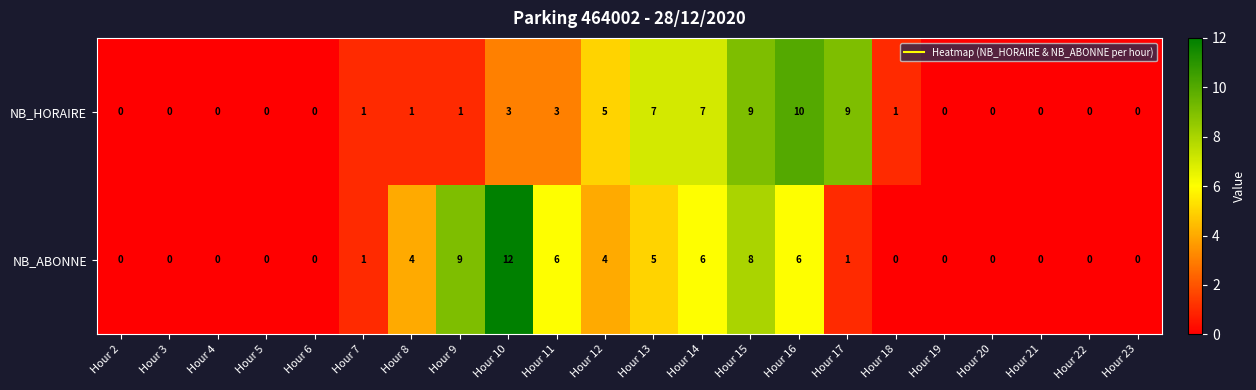

What is the difference between the maximum and second lowest values in the NB_HORAIRE series?

10